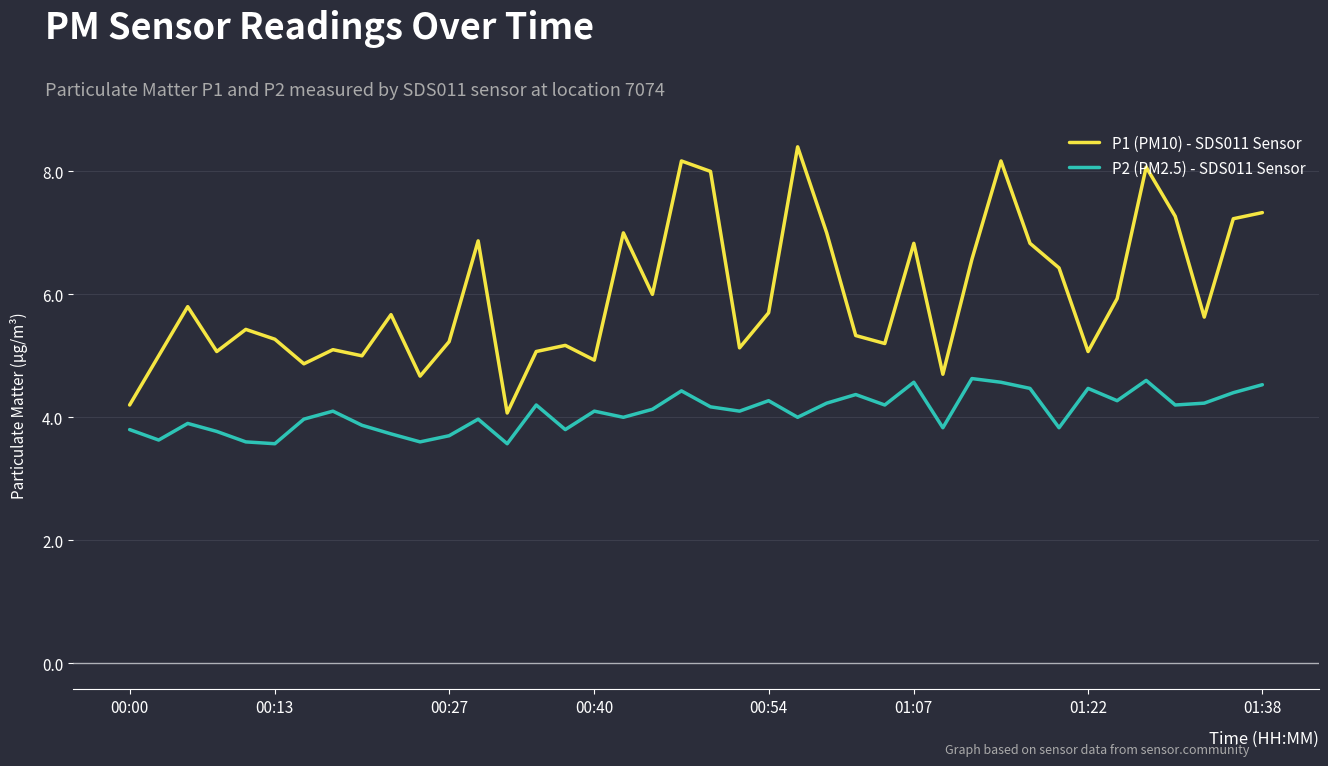

True or false: P1 (PM10) - SDS011 Sensor and P2 (PM2.5) - SDS011 Sensor intersect in this chart.

False